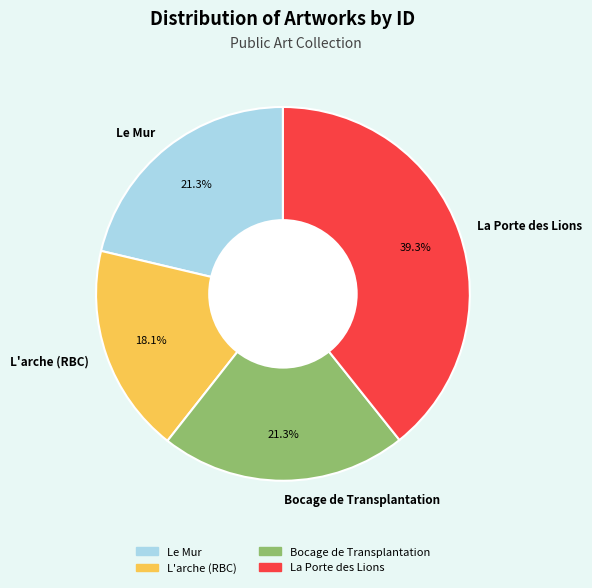

How many segments does this pie chart have?

4